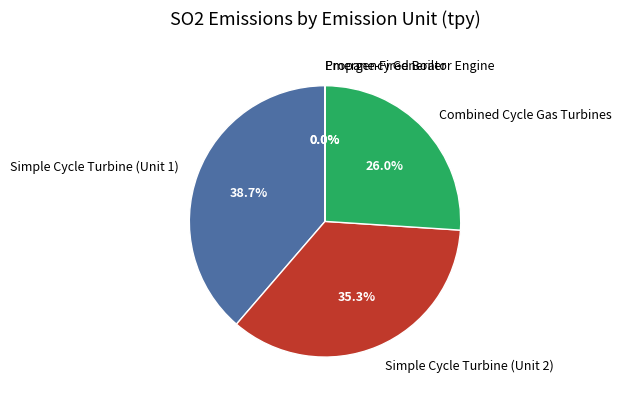

What percentage is NOT represented by Simple Cycle Turbine (Unit 2)?

64.7%